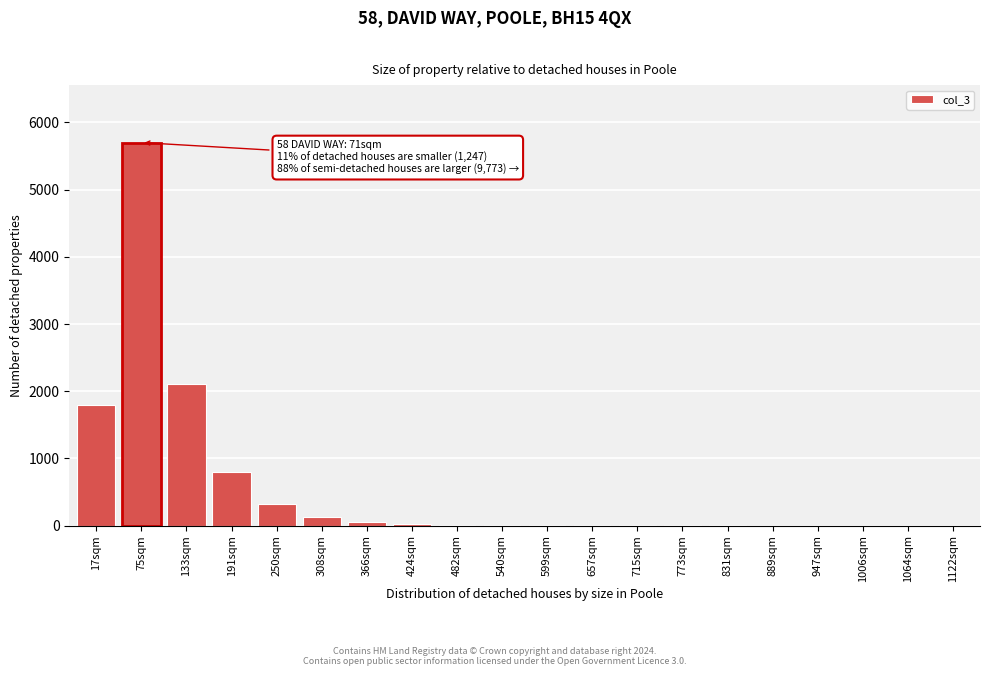

What is the maximum value shown in the chart?

5700